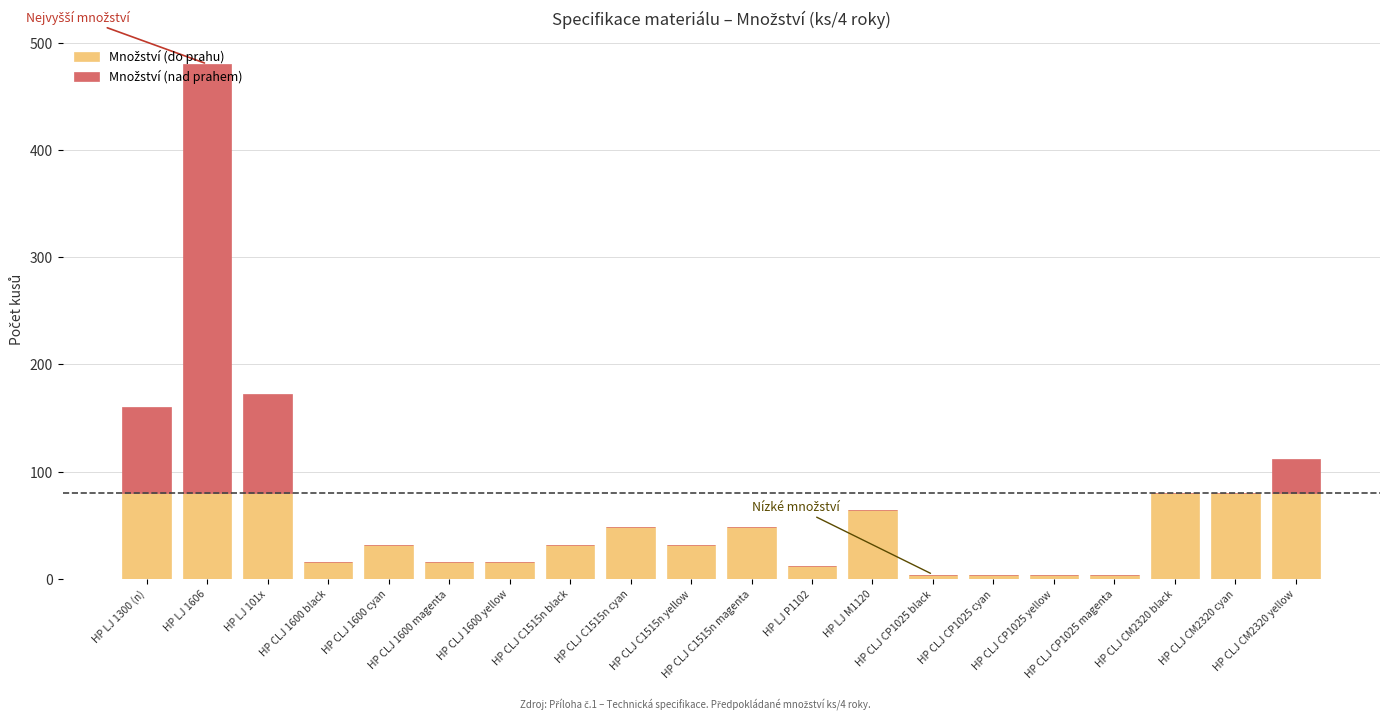

How many data points does each series have?

20